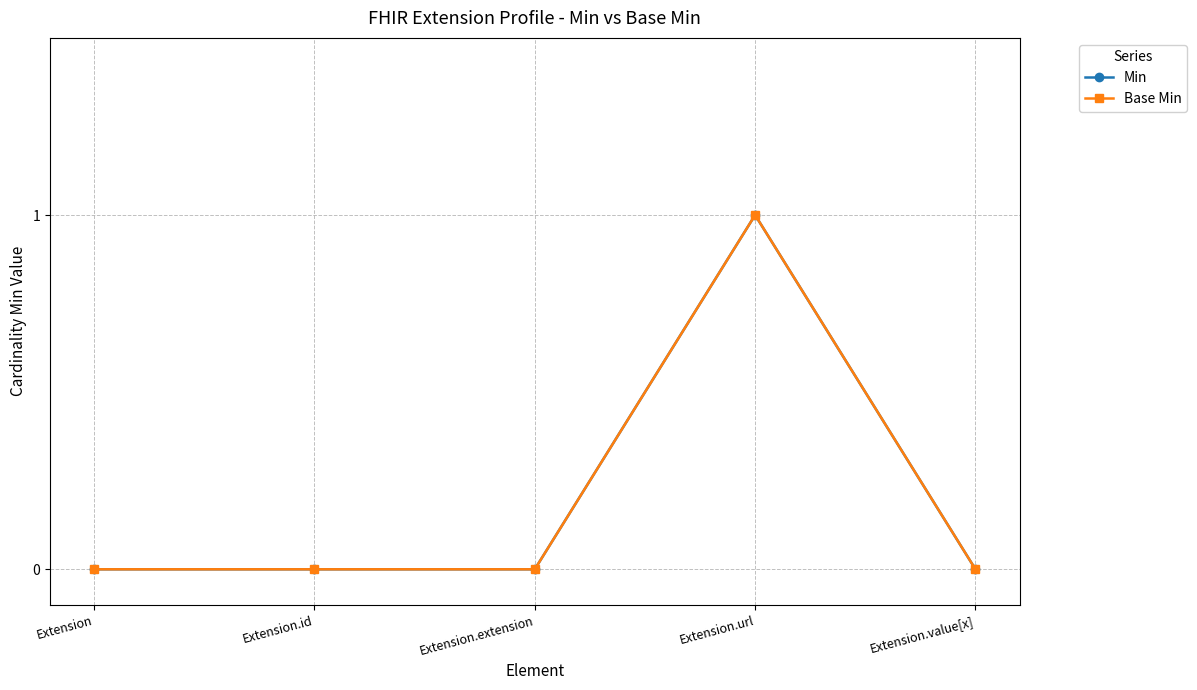

Does the chart display data point markers on the line(s)?

Yes